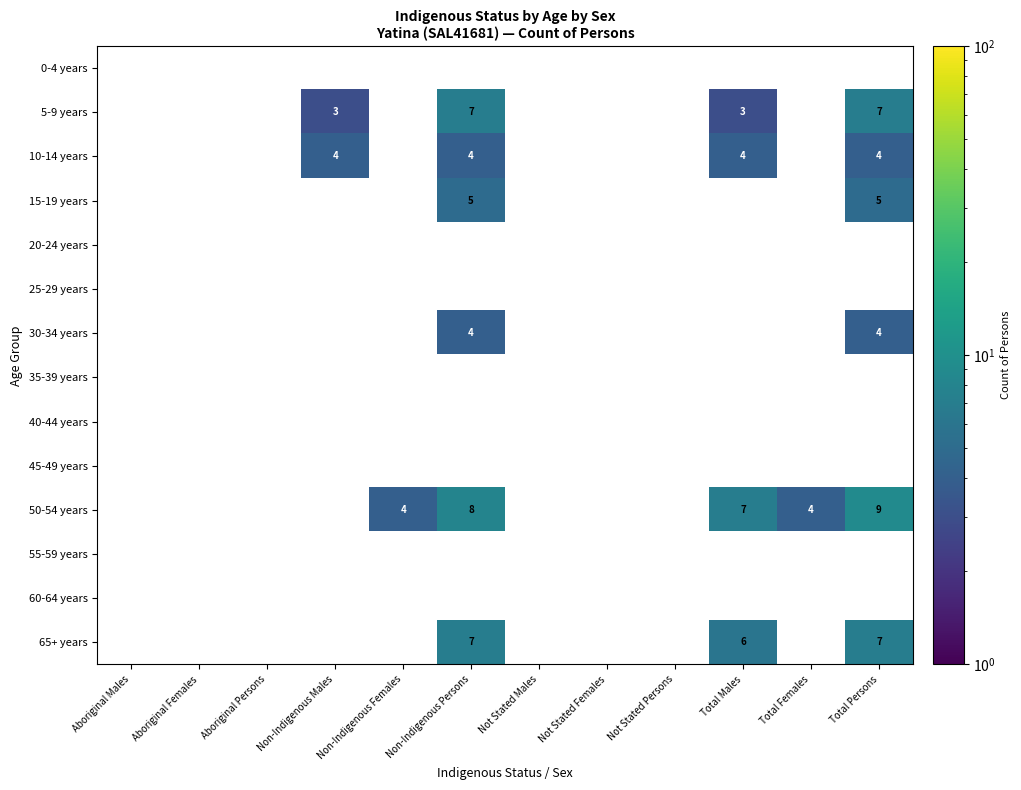

Which label corresponds to the largest value in the chart?

Total Persons